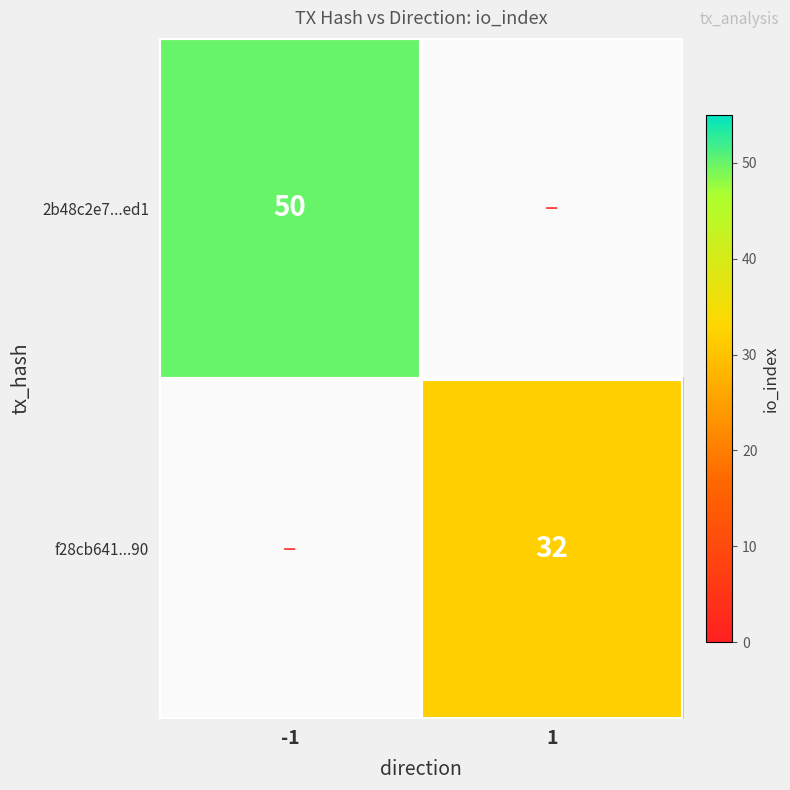

True or false: 2b48c2e7...ed1 has a value of 84 at -1.

False